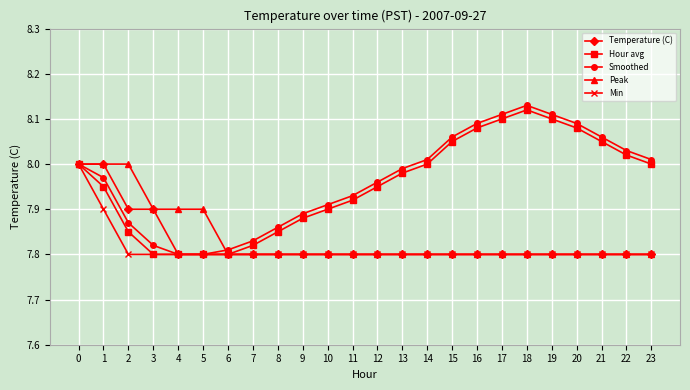

Between 0 and 2, which series saw the biggest shift?

Min